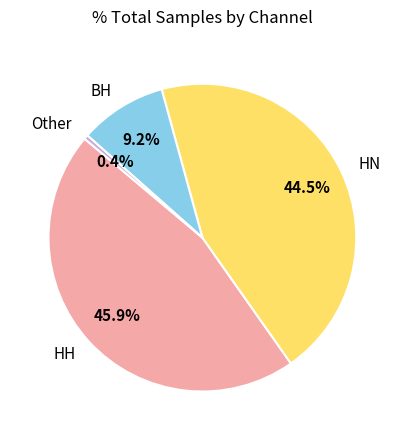

Between BH and HH, which is larger?

HH